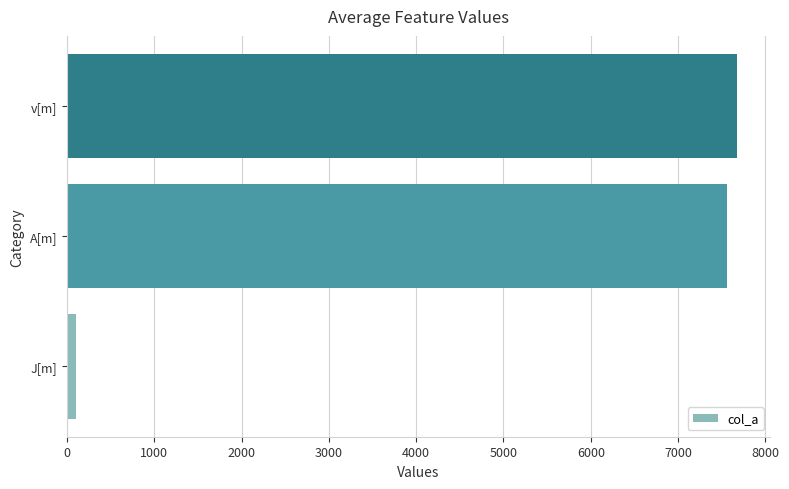

Reading bottom to top, extract all data points from this chart.

106	7565	7671